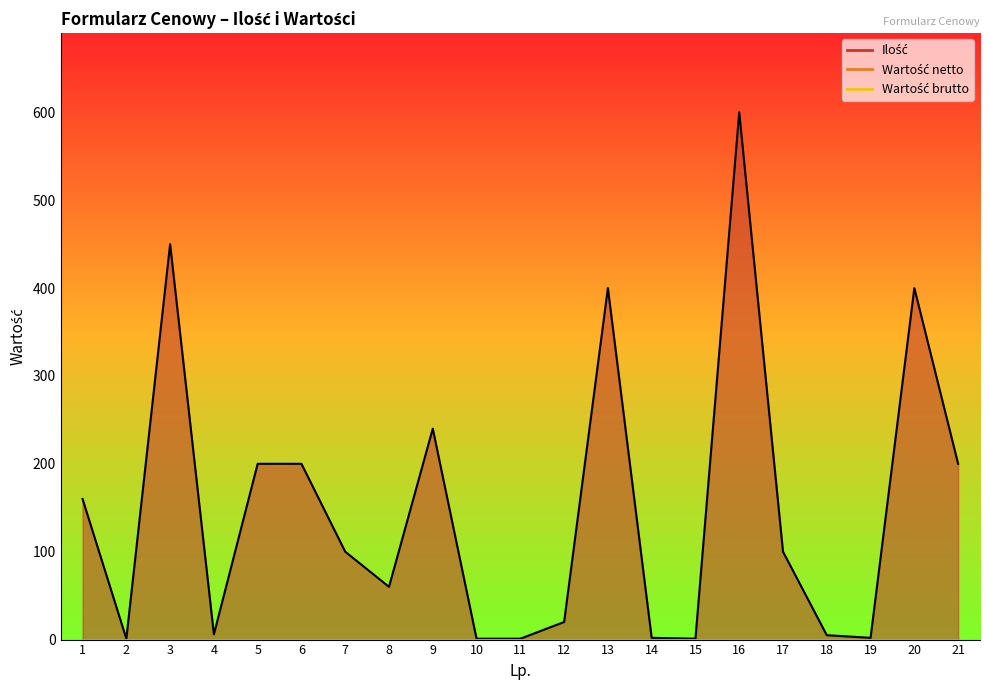

True or false: Wartość netto and Wartość brutto intersect in this chart.

False